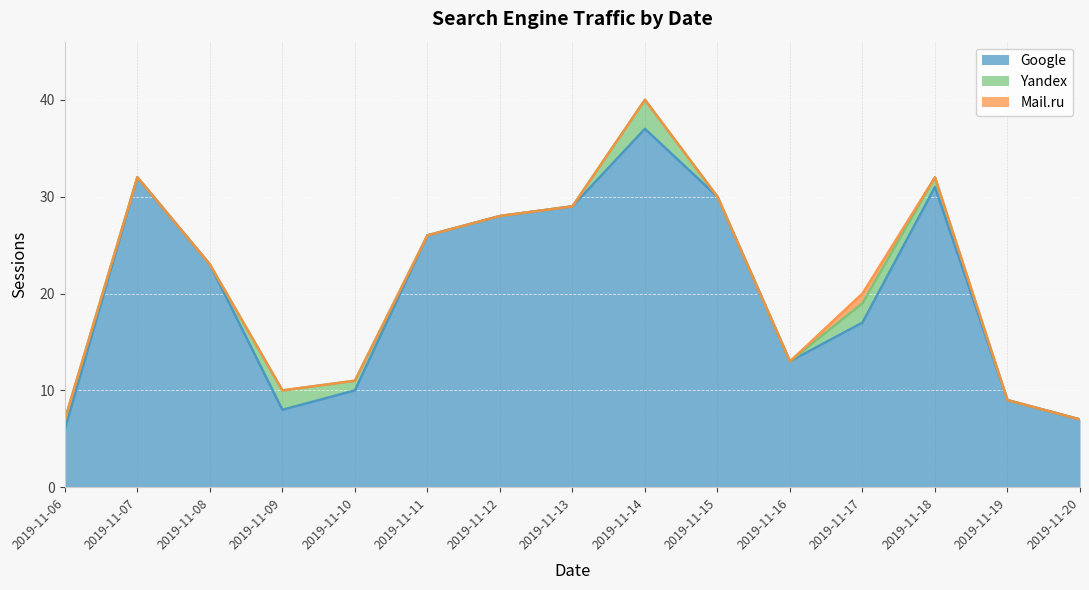

Where is Google nearest to the value 21?

2019-11-08